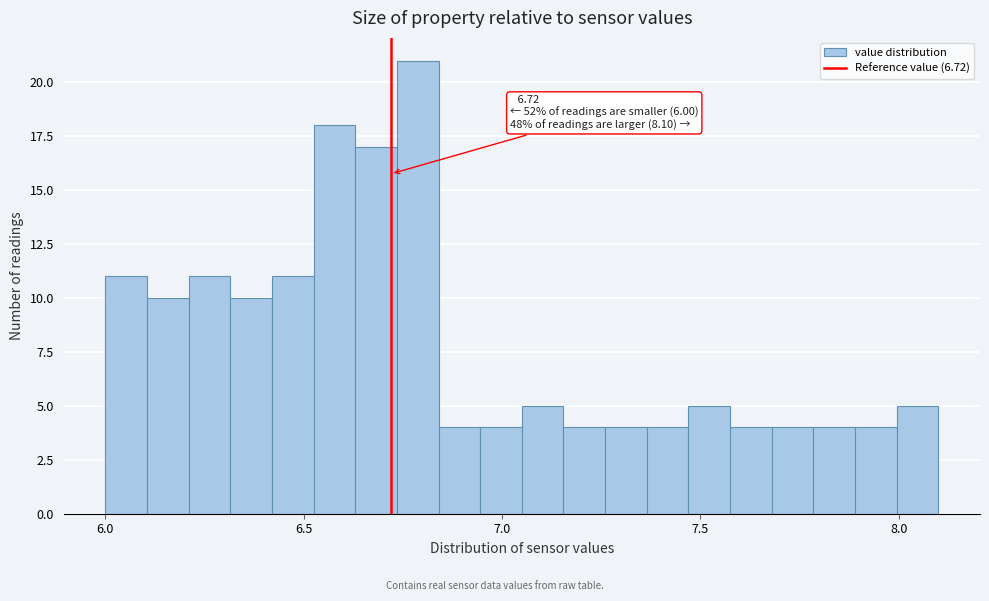

Read against the x-axis, roughly where is the centre of the tallest bar?

6.80